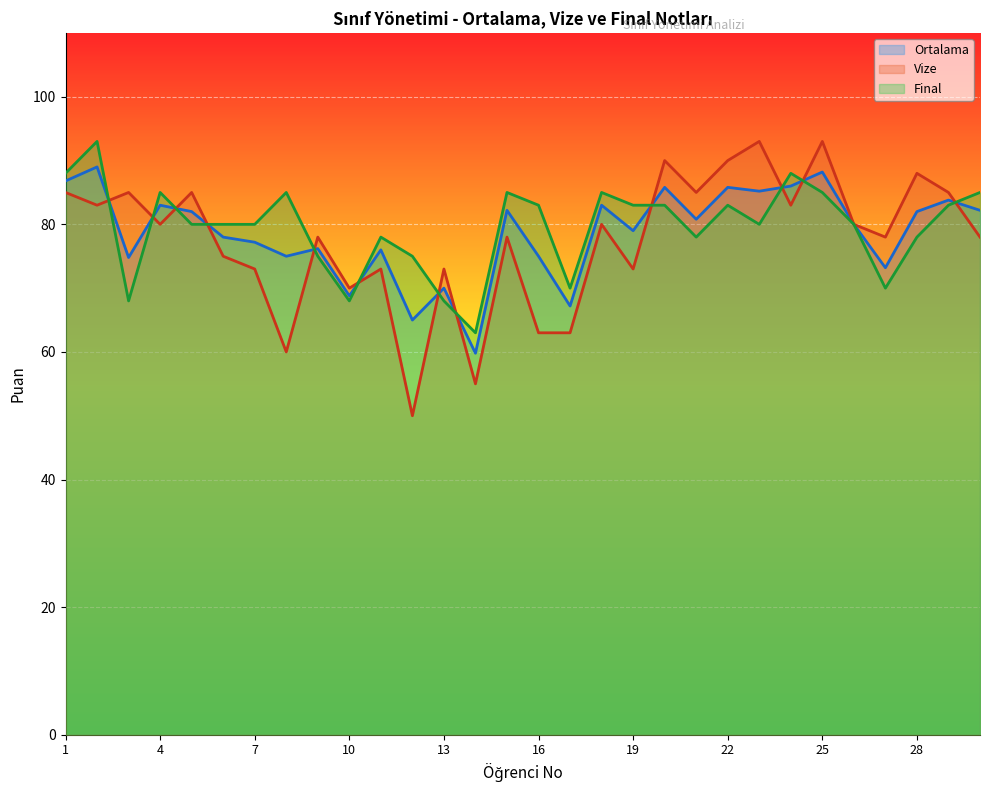

At how many categories does at least one series exceed 88?

5